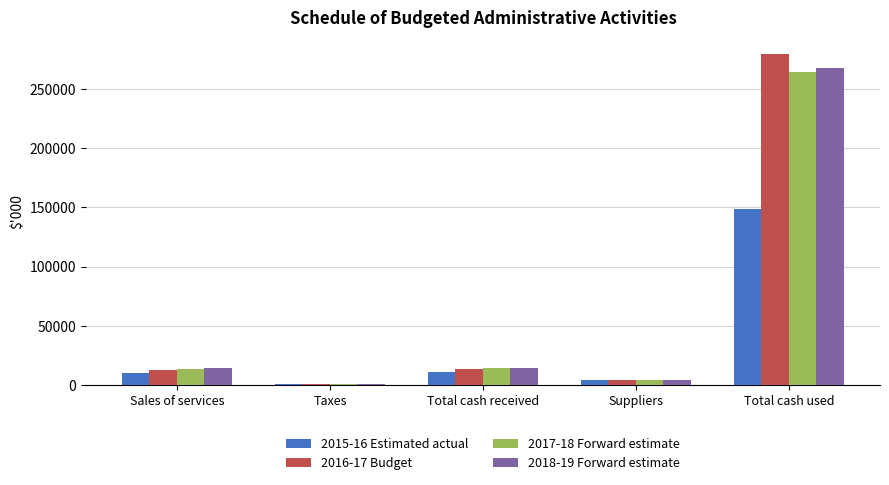

At which label does 2016-17 Budget reach its peak?

Total cash used